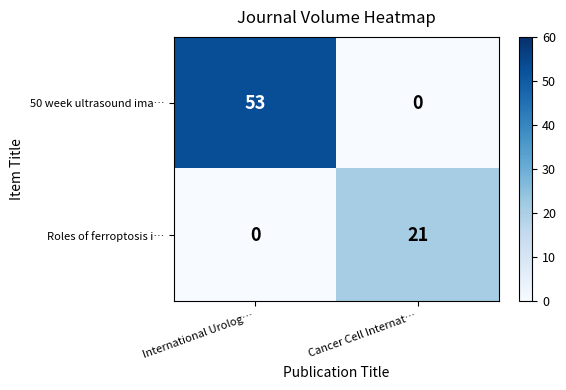

Reading right to left, extract all data points from this chart.

50 week ultrasound ima…: Cancer Cell Internat…=0	International Urolog…=53
Roles of ferroptosis i…: Cancer Cell Internat…=21	International Urolog…=0